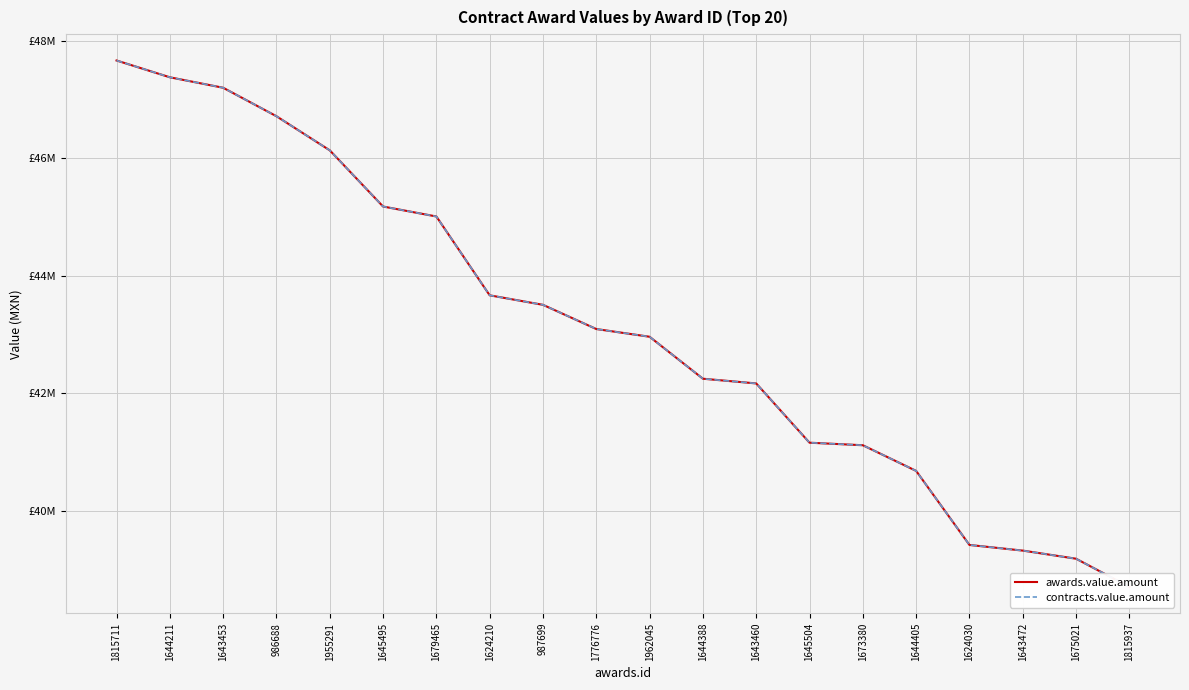

What is the difference between the contracts.value.amount values at 1645495 and 1644405?

4499358.6